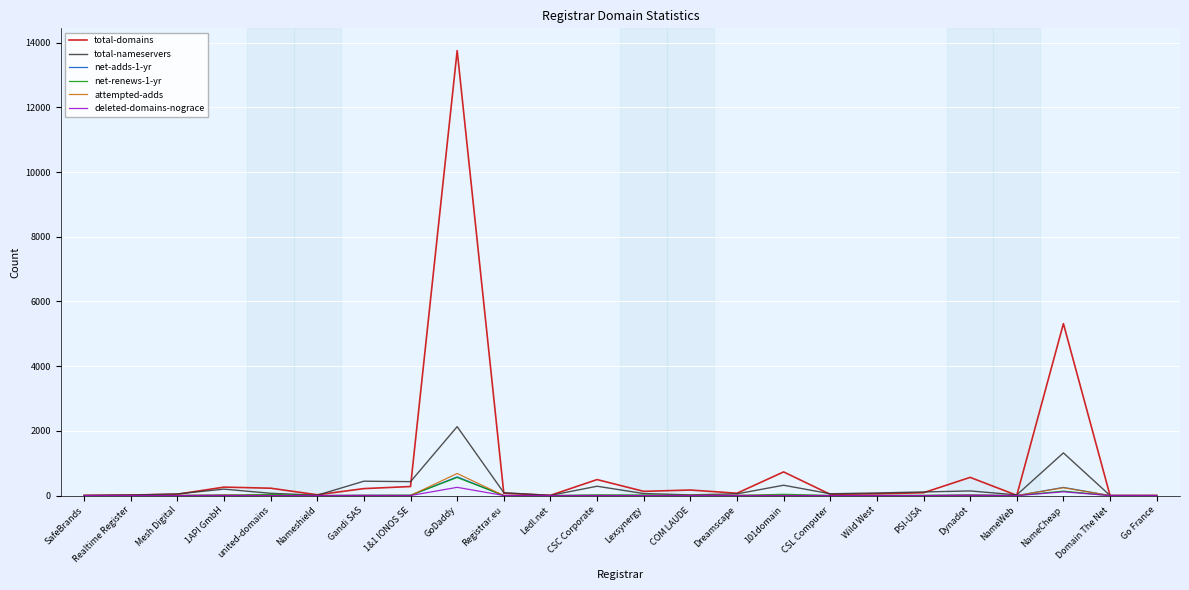

True or false: deleted-domains-nograce has more than 1 interior local peaks.

True